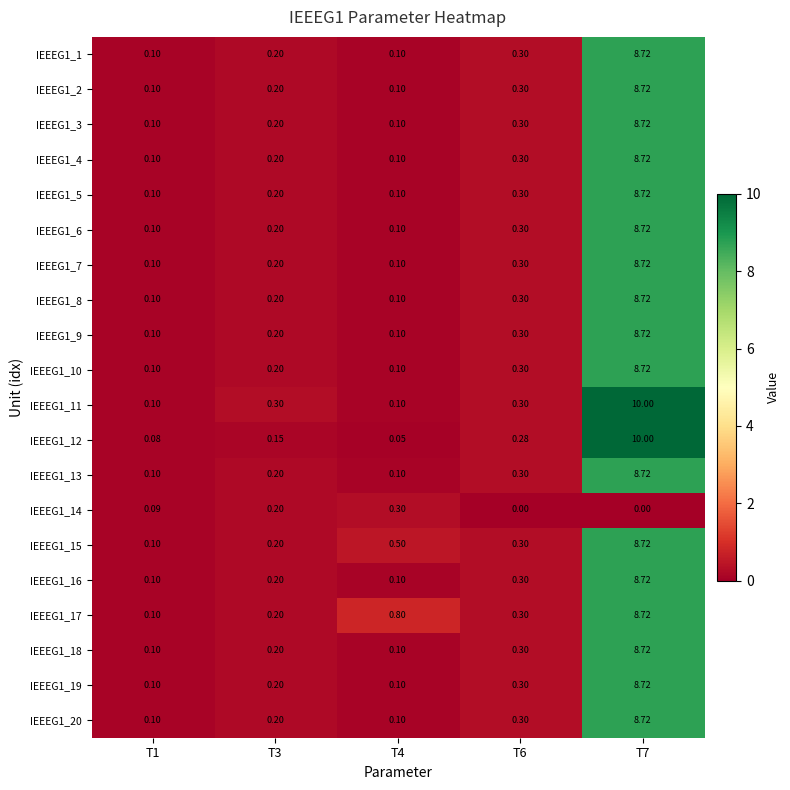

Is the value of IEEEG1_16 at T1 greater than the value of IEEEG1_2 at T3?

No